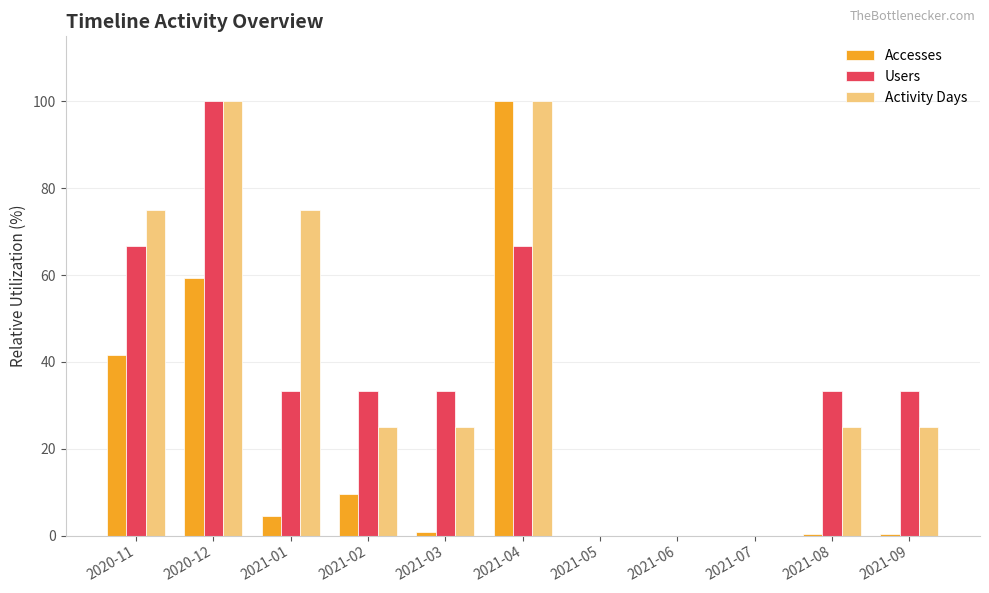

The Activity Days series shows 45.0 at 2021-07. True or false?

False